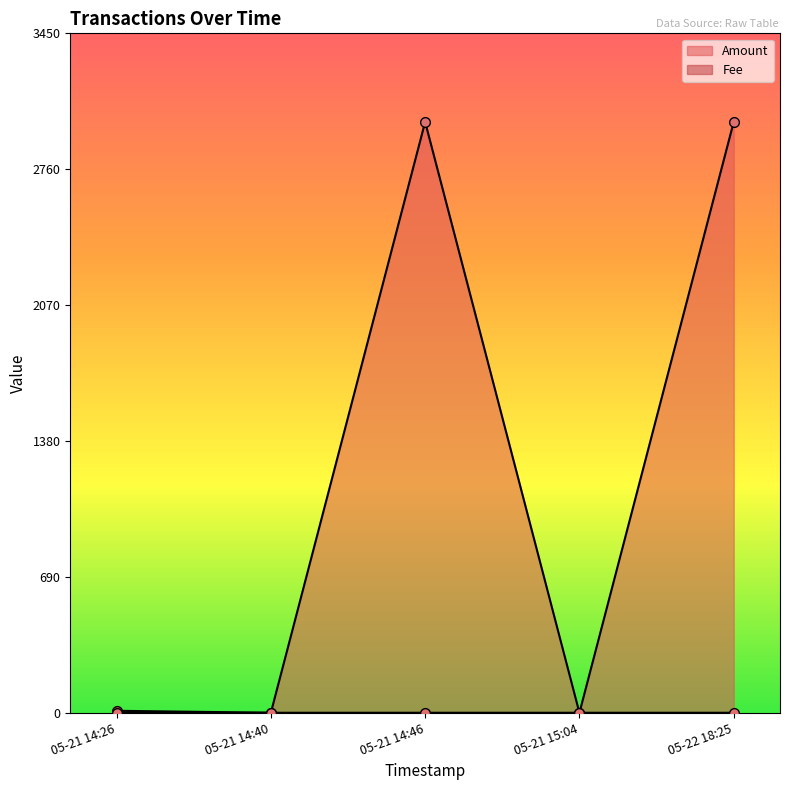

List the series in order of their peak value, lowest first.

Fee, Amount